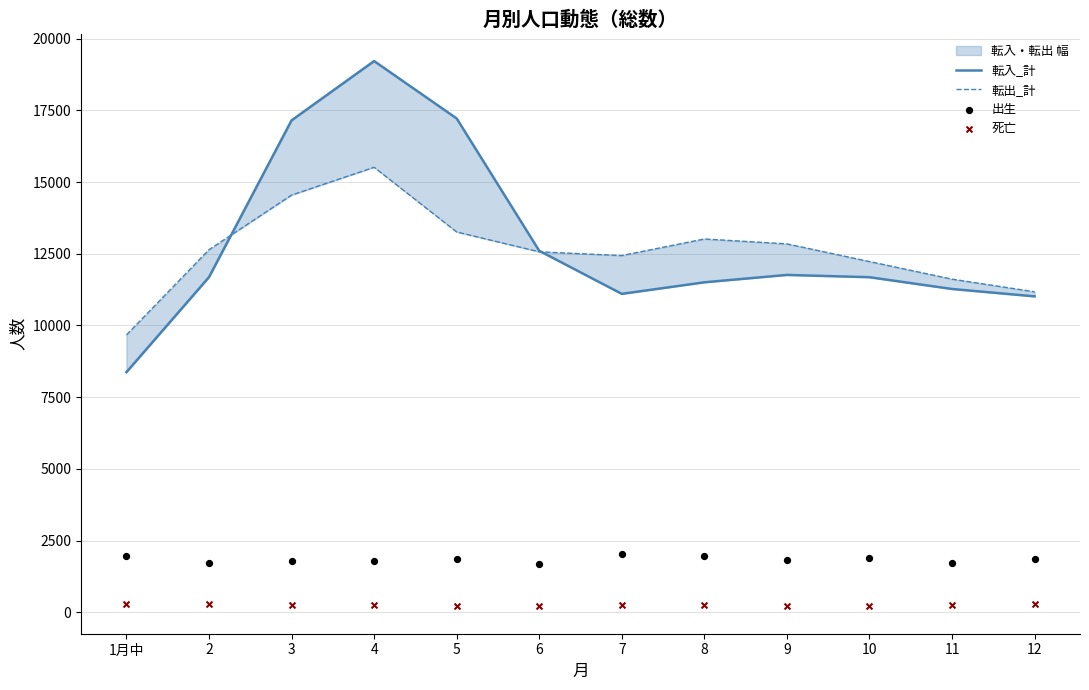

Which series has the widest spread of Y values?

転入_計